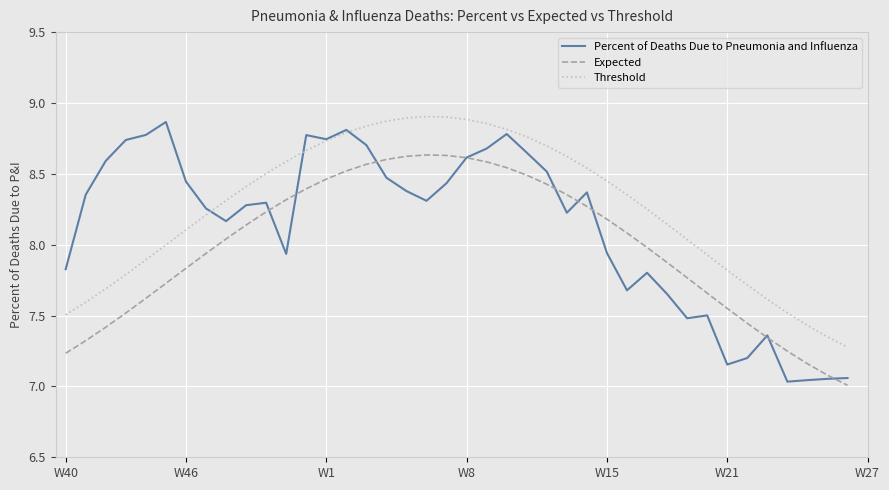

What is the difference between the maximum and minimum values in the Threshold series?

1.6